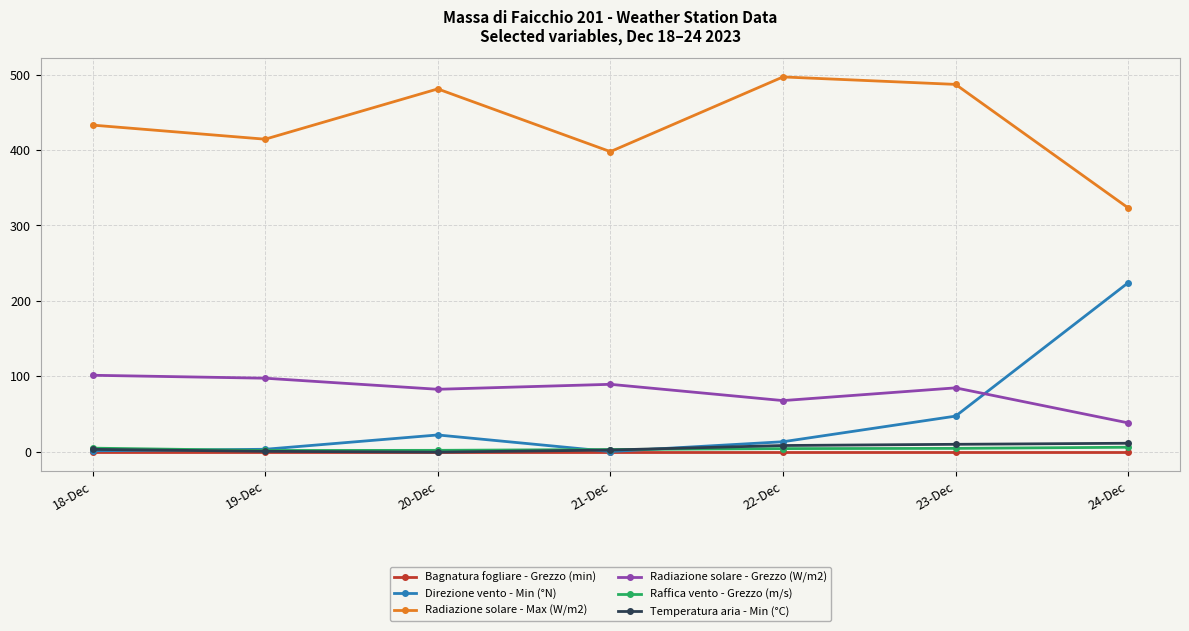

At which label does Radiazione solare - Grezzo (W/m2) reach its minimum?

24-Dec